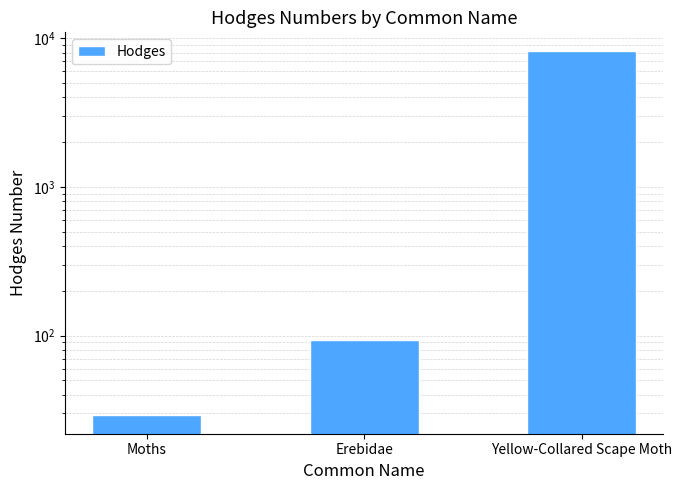

Where is the data nearest to the value 4148?

Erebidae